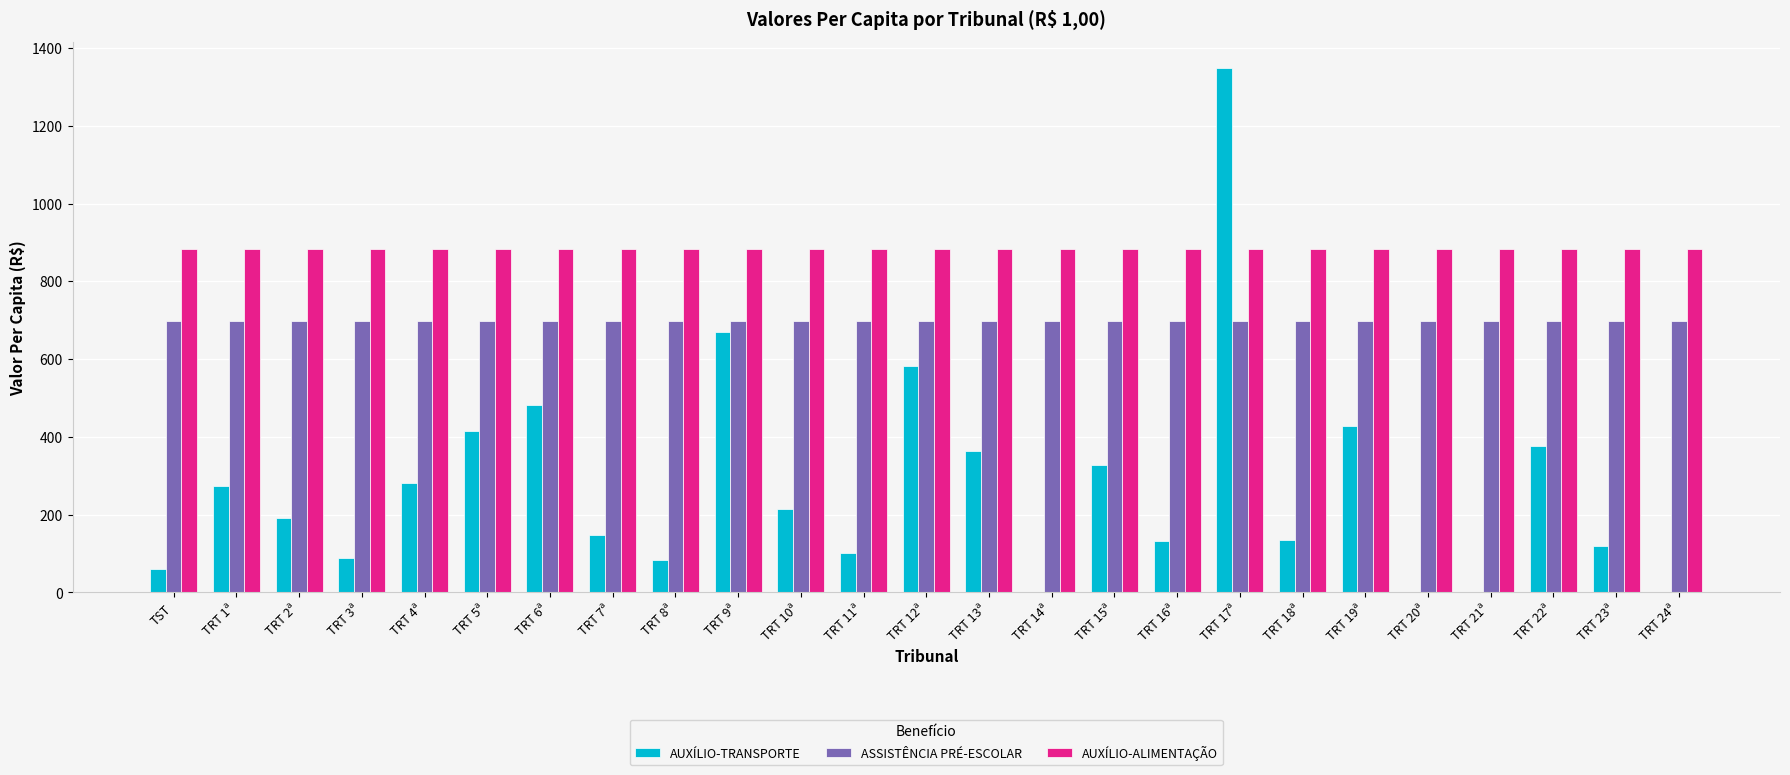

What is the sum of all AUXÍLIO-ALIMENTAÇÃO values?

22100.0